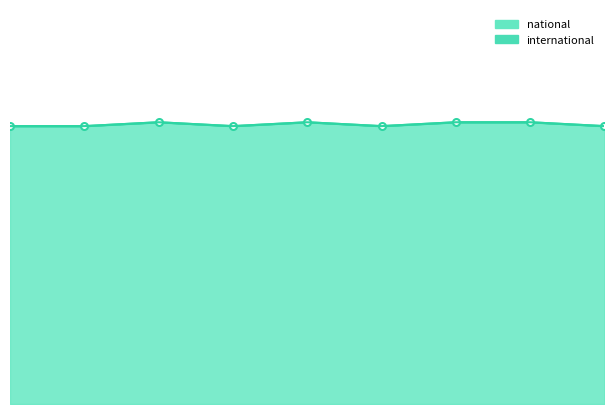

What is the average value?

216